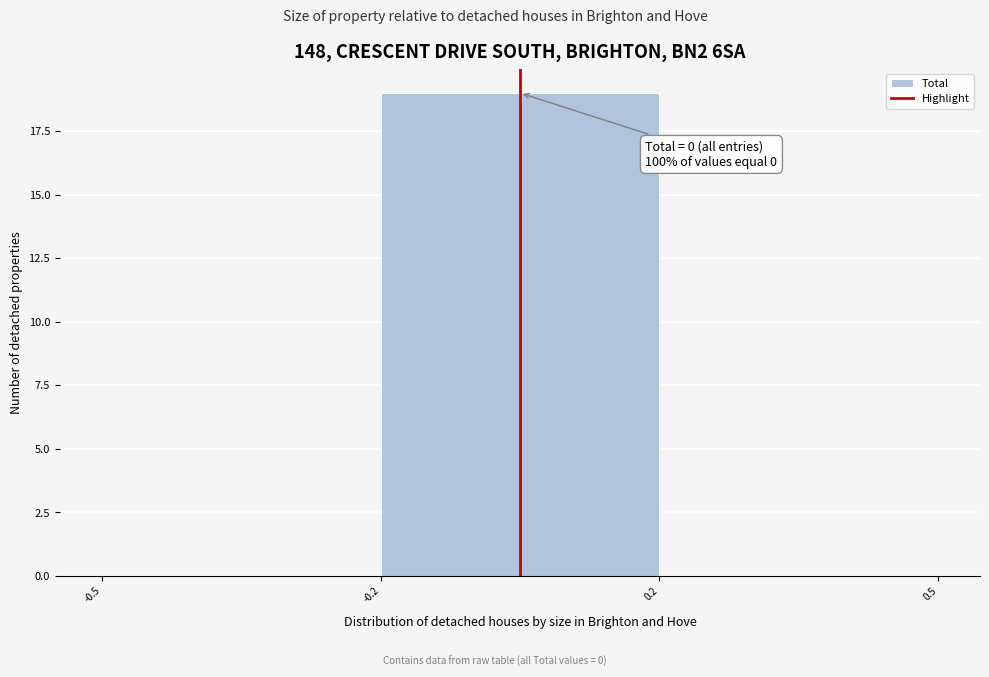

Reading left to right, what are all the values shown in this chart?

-0.5=0	-0.2=19	0.2=0